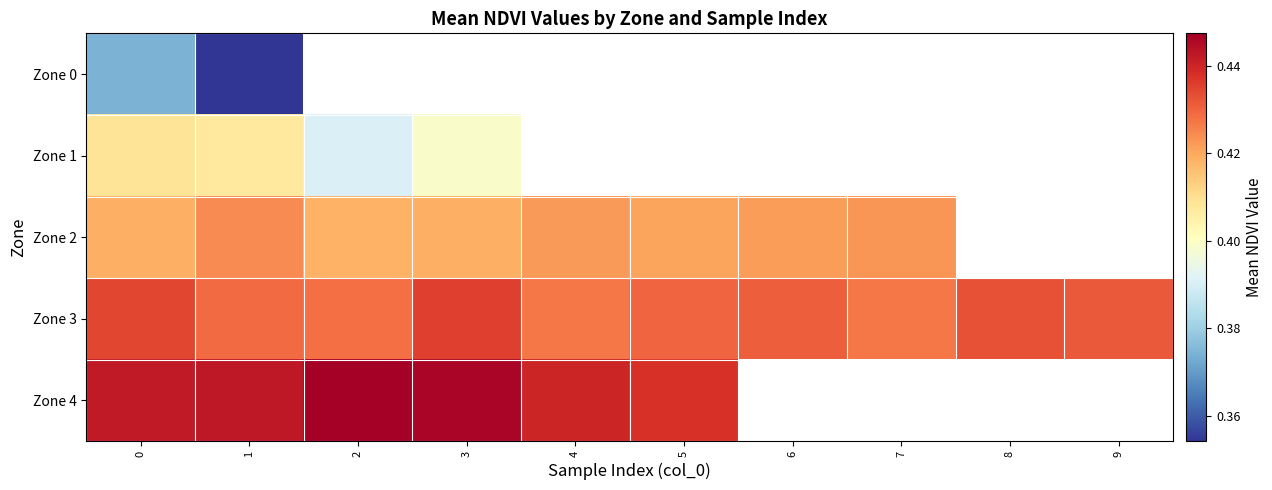

At how many categories does at least one series exceed 0?

10